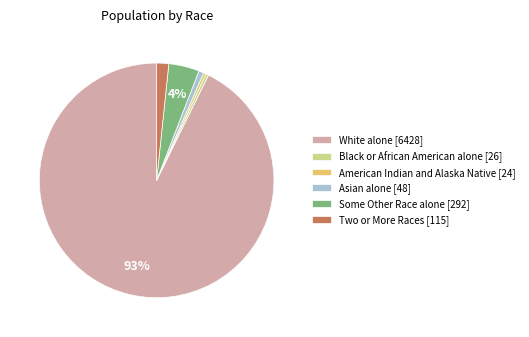

Combined, do Asian alone [48] and American Indian and Alaska Native [24] account for over 50%?

No